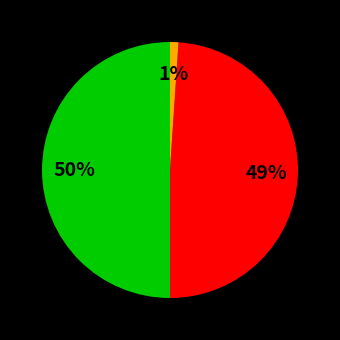

To the nearest percent, what is the average slice percentage?

33%